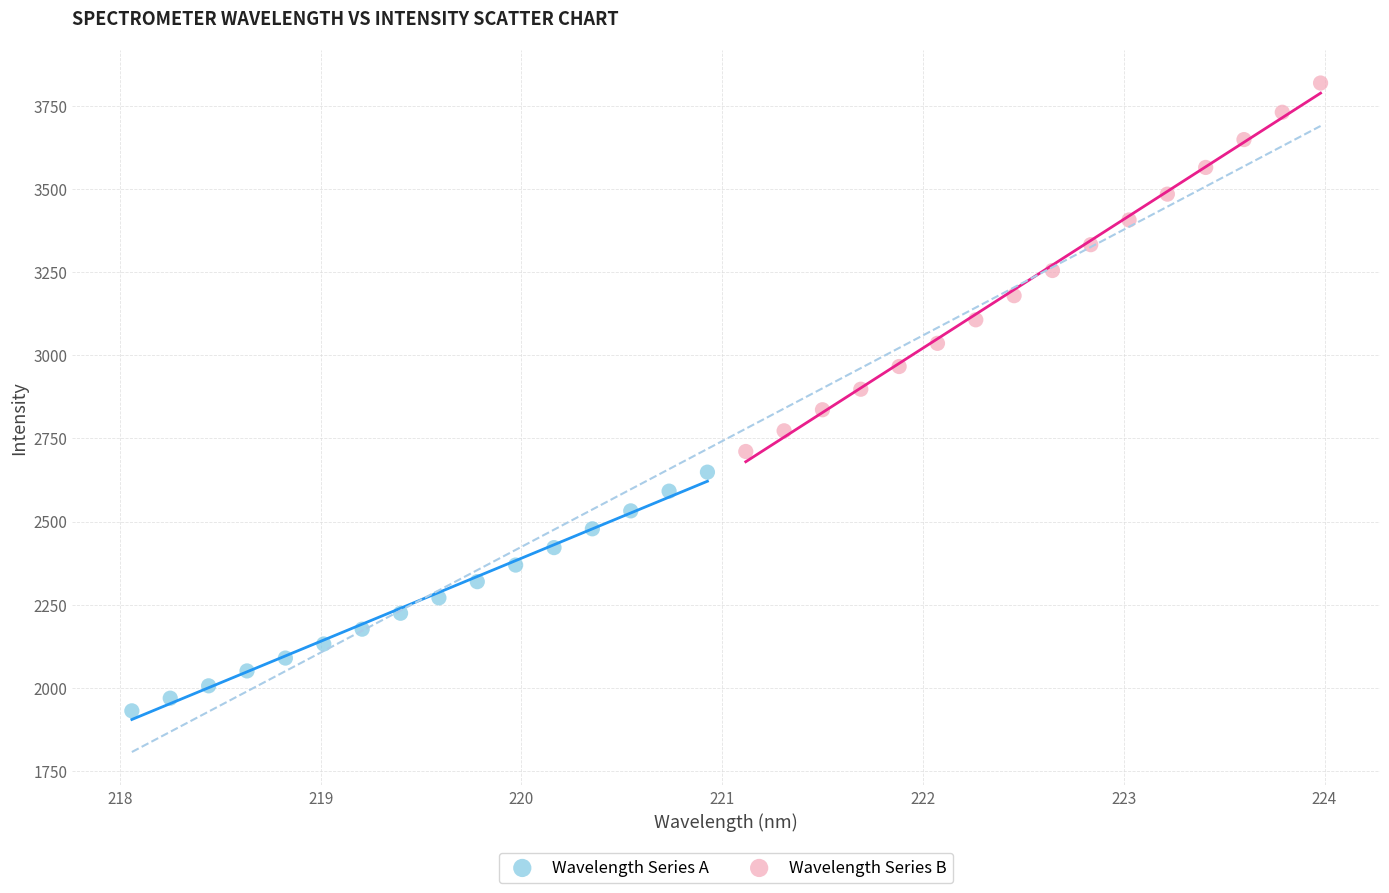

Which series contains the lowest Y value?

Wavelength Series A